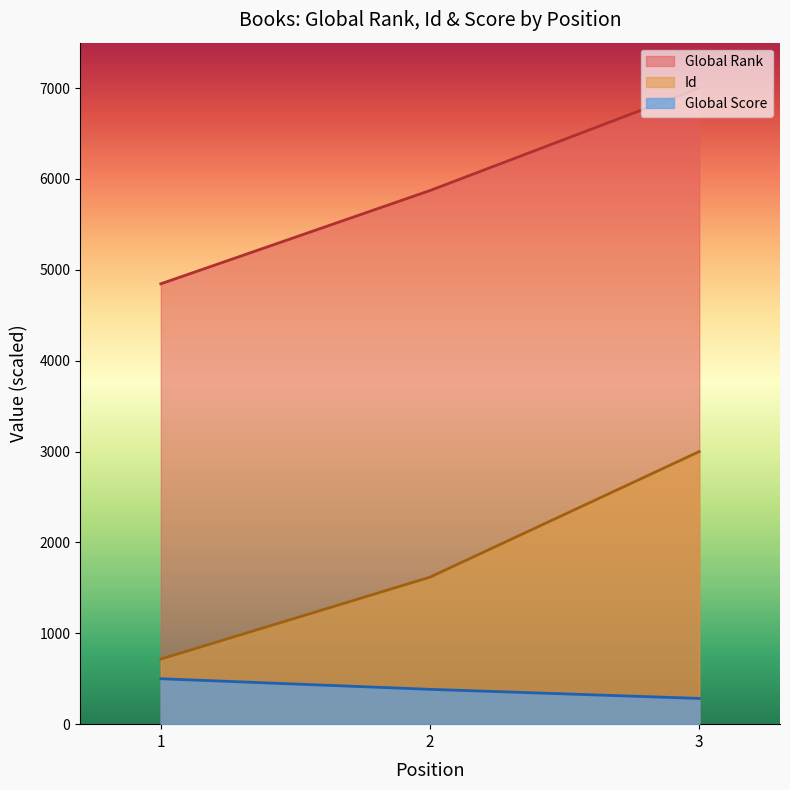

Does the chart have visible grid lines?

No